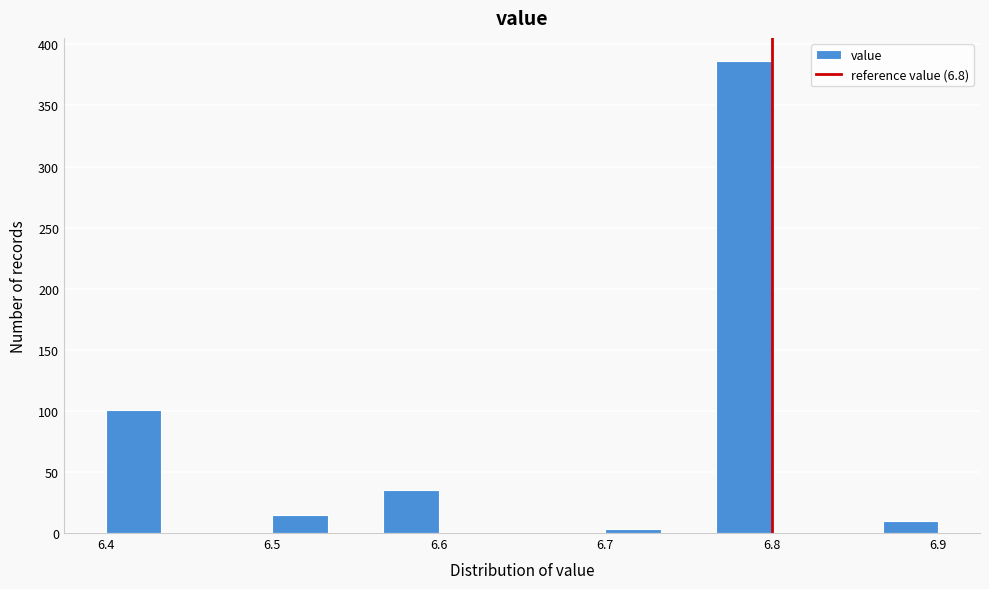

Read against the x-axis, roughly where is the centre of the tallest bar?

6.78